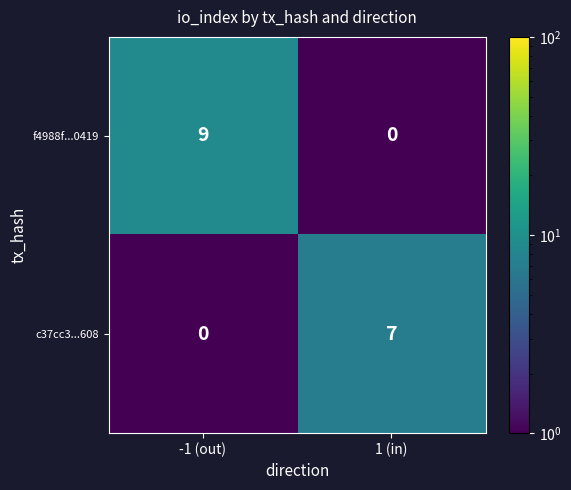

Is it true that c37cc3...608 equals -3 at -1 (out)?

False